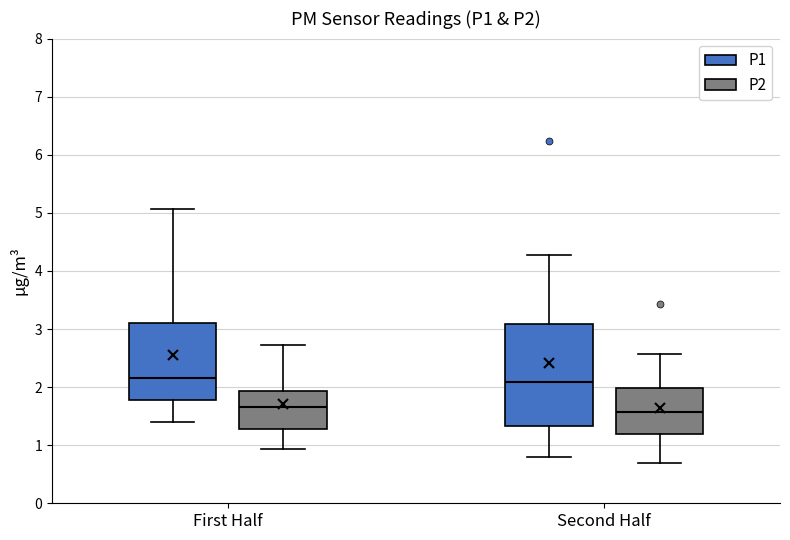

Which box is the tallest, from its lower edge to its upper edge?

Second Half (P1)